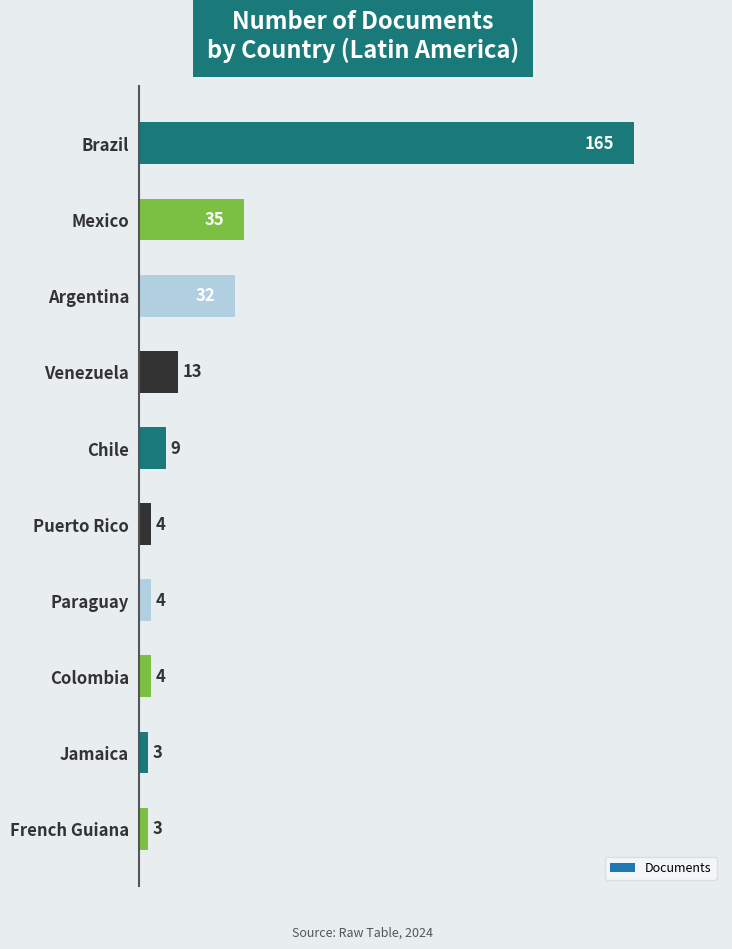

What is the change in value from Paraguay to French Guiana?

-1